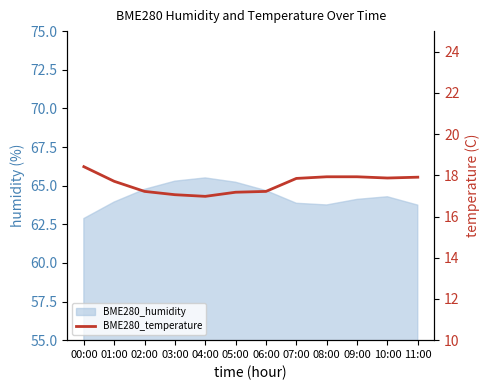

What is the label of the 6th point from the right?

06:00